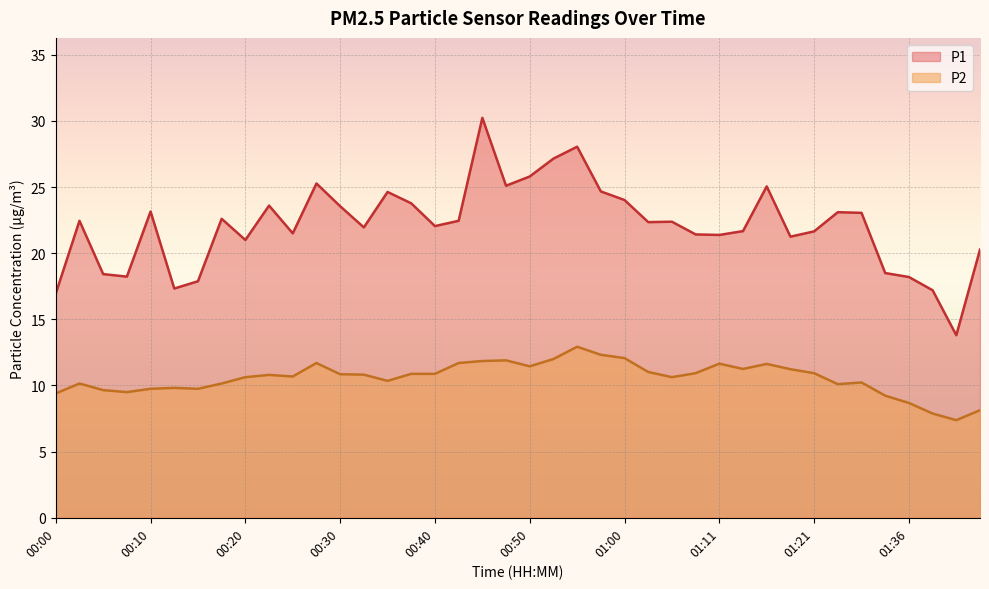

What is the minimum value for P2?

7.4